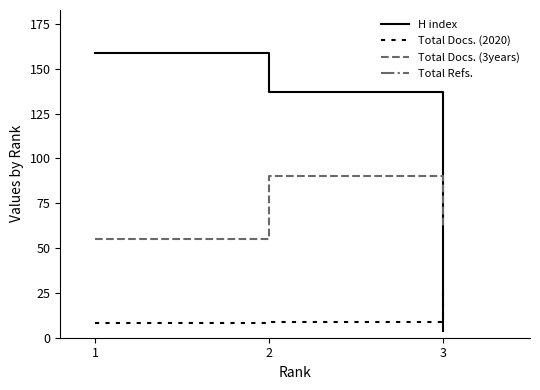

Is it true that Total Refs. equals 359 at 3?

False